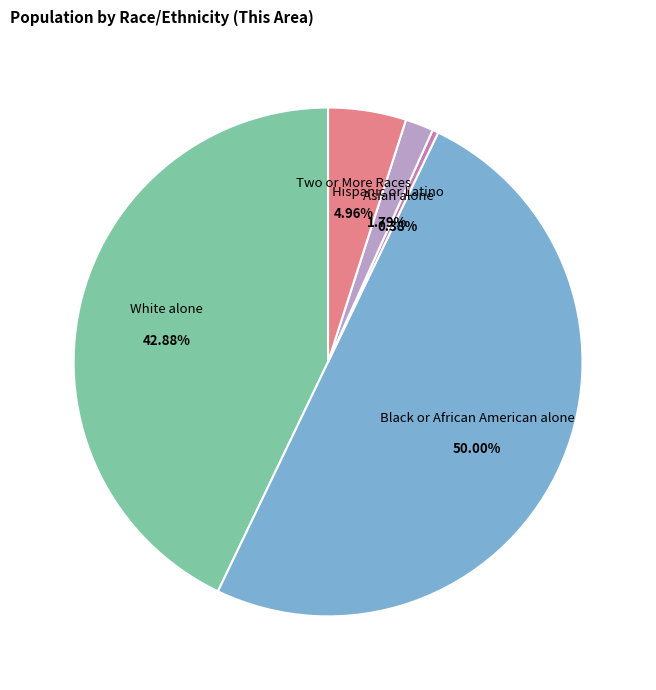

To the nearest percent, what is the difference between the largest and smallest slice percentages?

50%